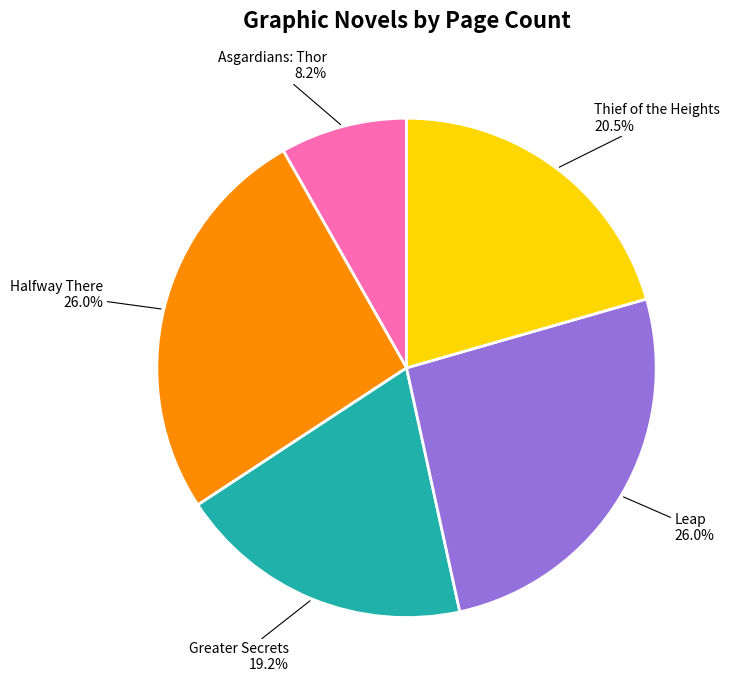

Does Thief of the Heights represent more than half of the total?

No